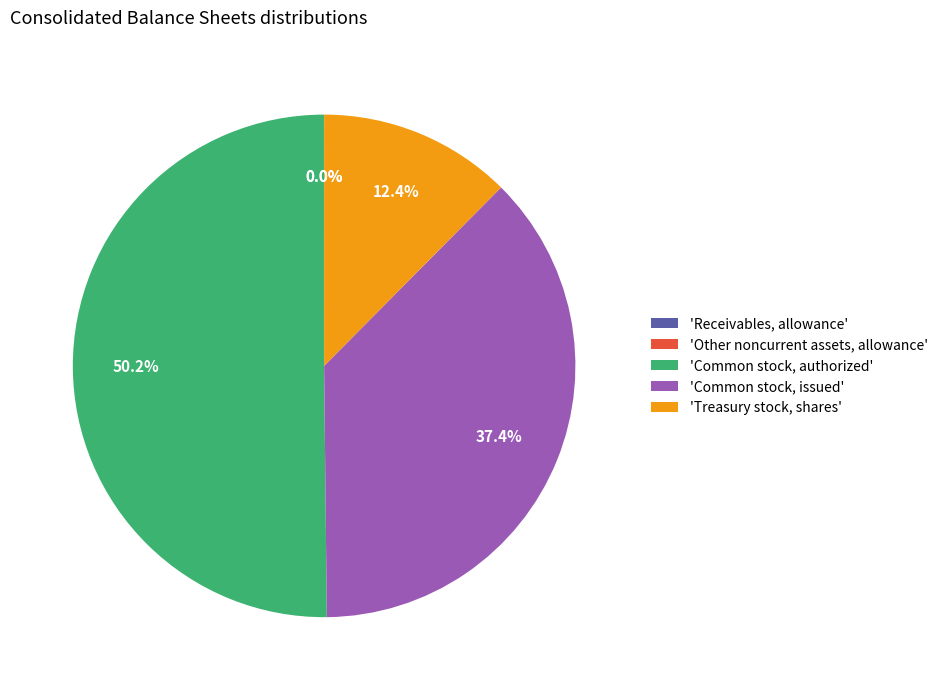

To the nearest percent, what is the difference between the largest and smallest slice percentages?

50%